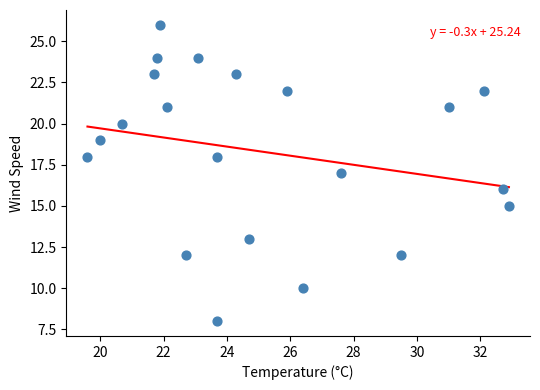

What is the range of Y values (max minus min)?

18